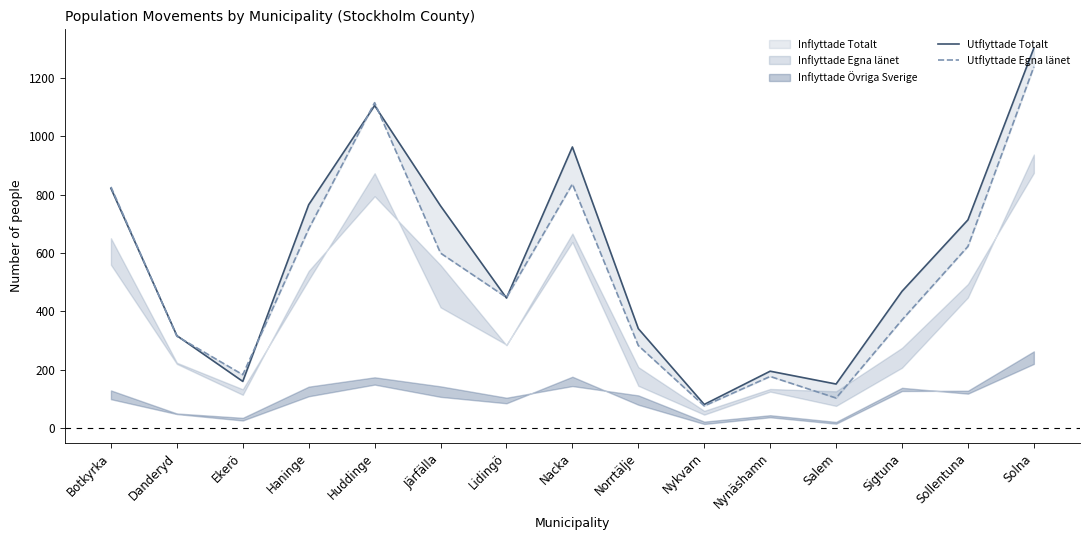

What is the label of the 3rd point from the left?

Ekerö